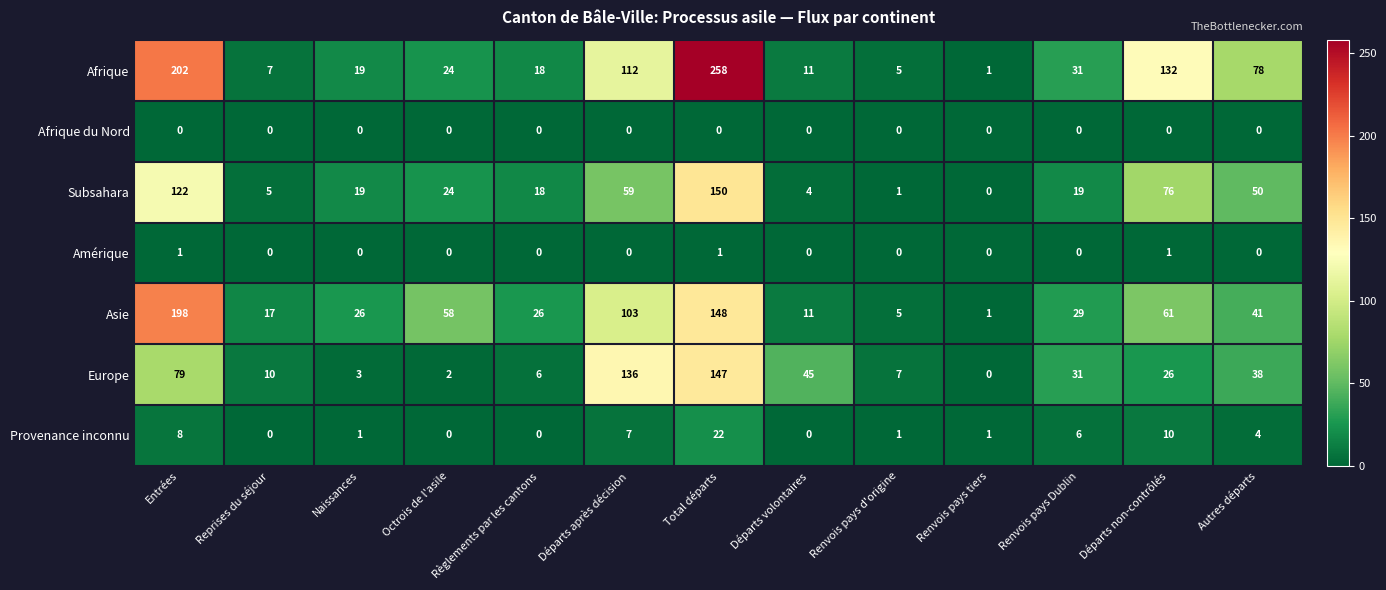

Which series changed the most between Entrées and Reprises du séjour?

Afrique